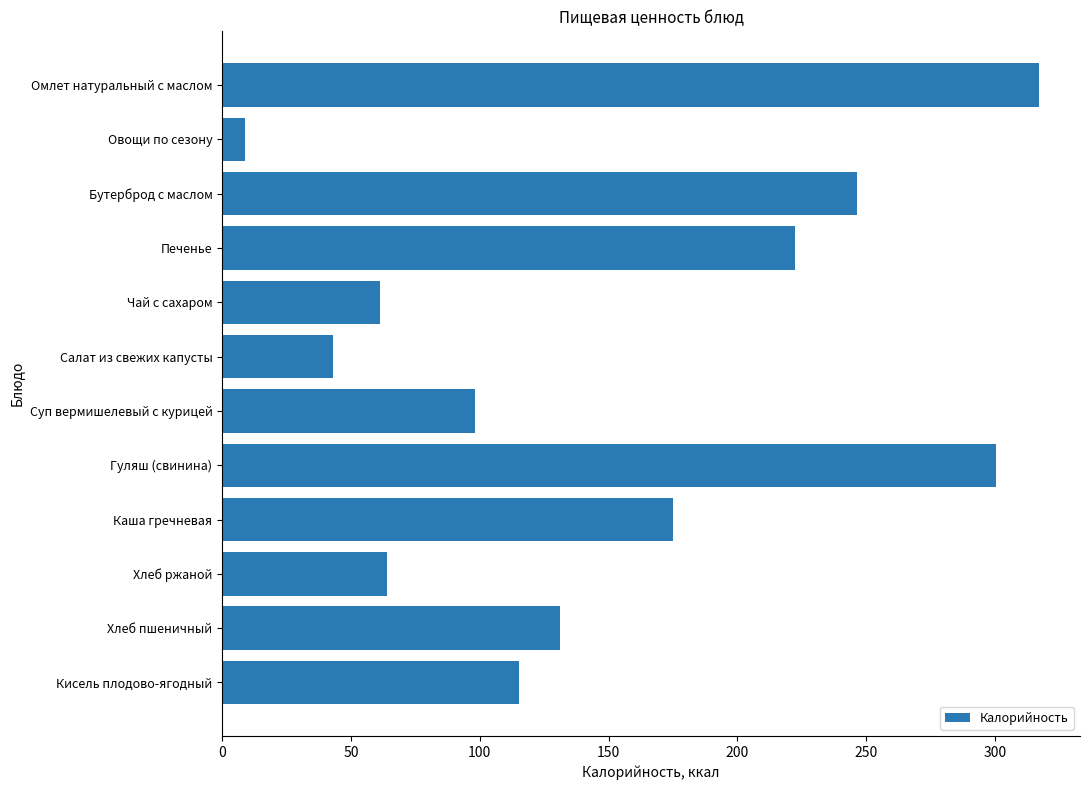

Is it true that the value at Чай с сахаром is 109.0?

False